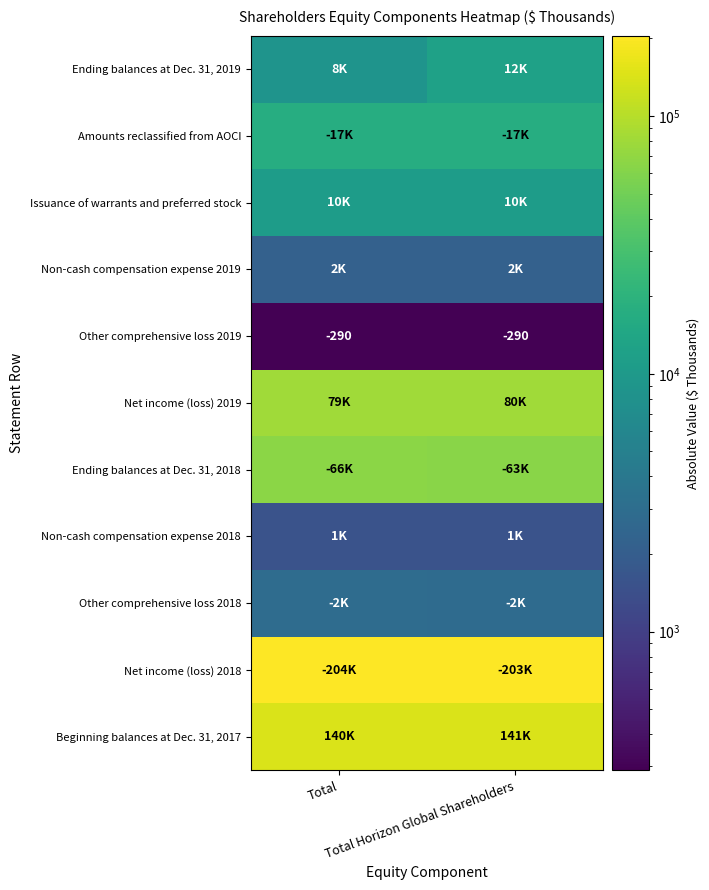

What is the sum of all Other comprehensive loss 2019 values?

-580